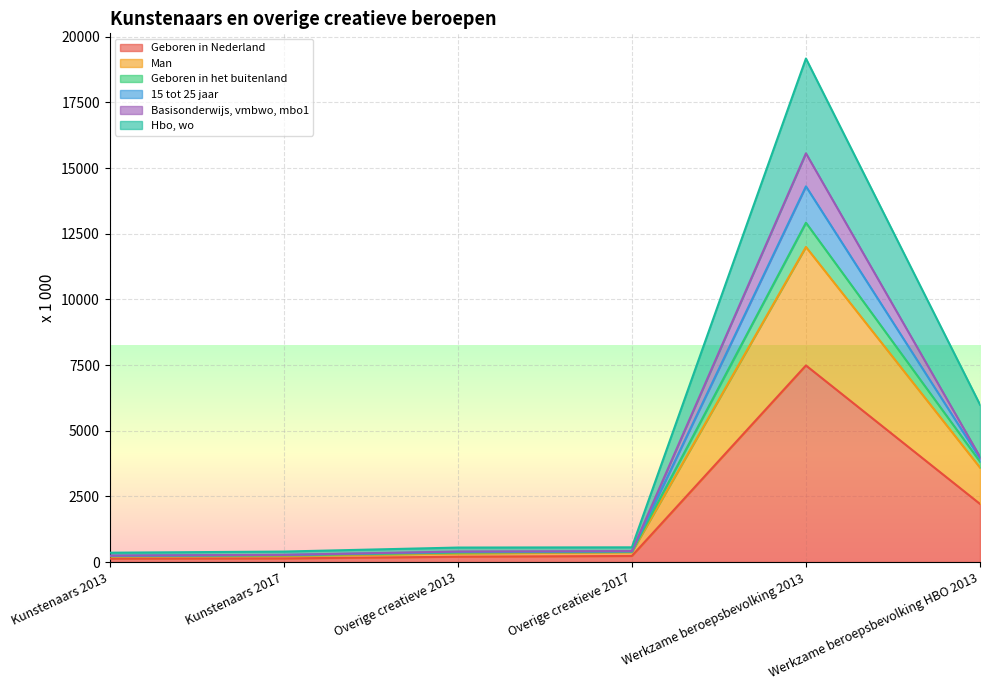

True or false: Geboren in het buitenland and Man cross at least once.

False